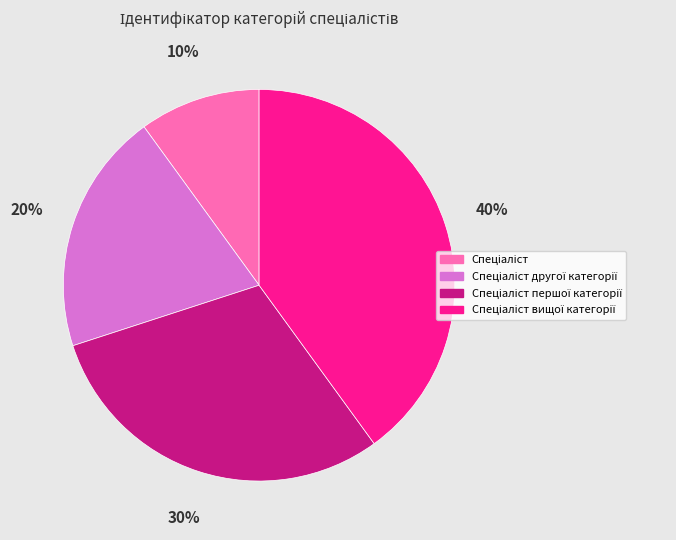

How many slices are in this pie chart?

4